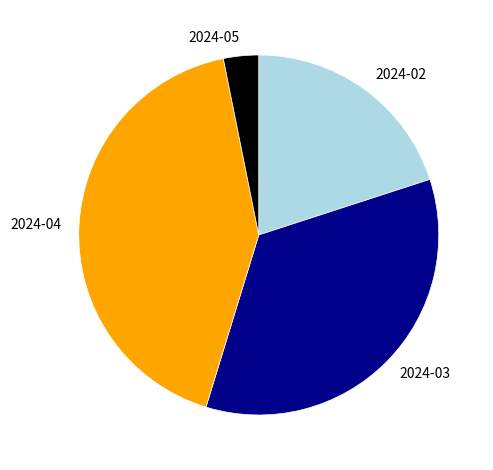

Is there a majority slice in this chart?

No